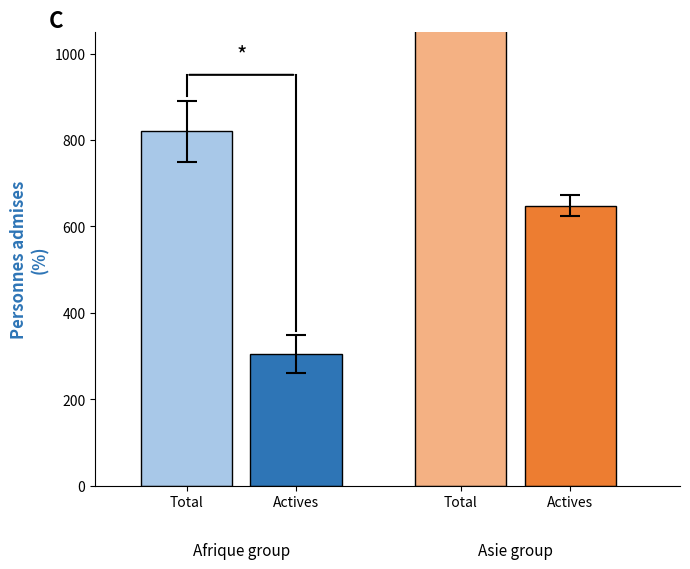

At which category is the sum across all series the highest?

Asie